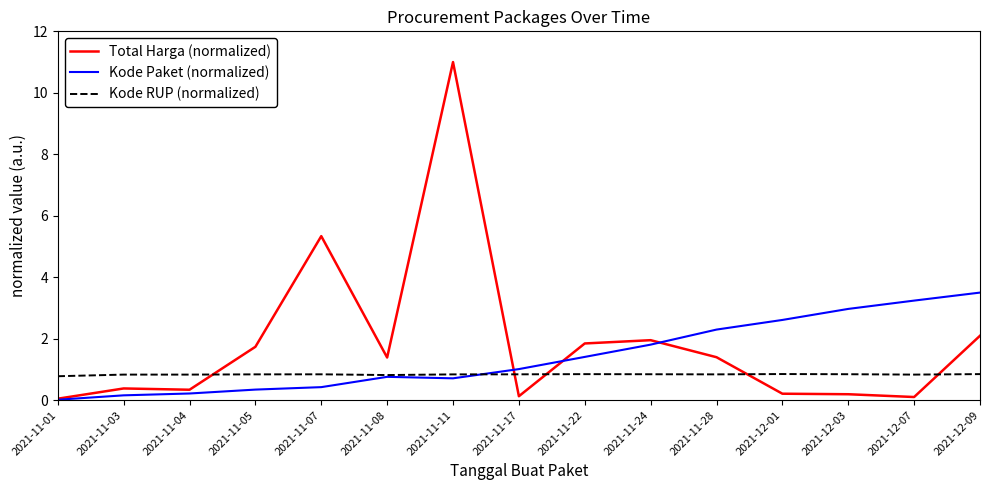

What is the total value across all series at 2021-11-28?

4.5